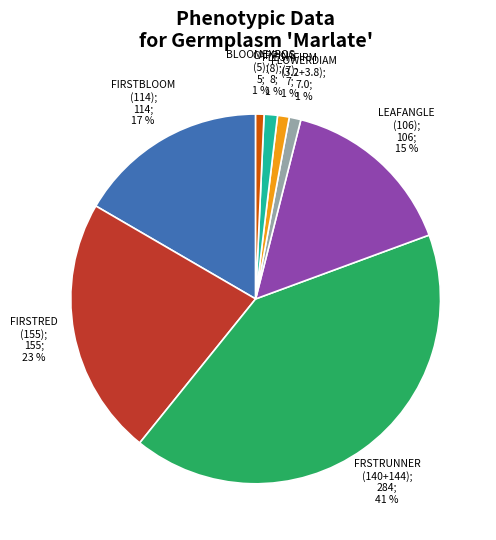

Is there a majority slice in this chart?

No